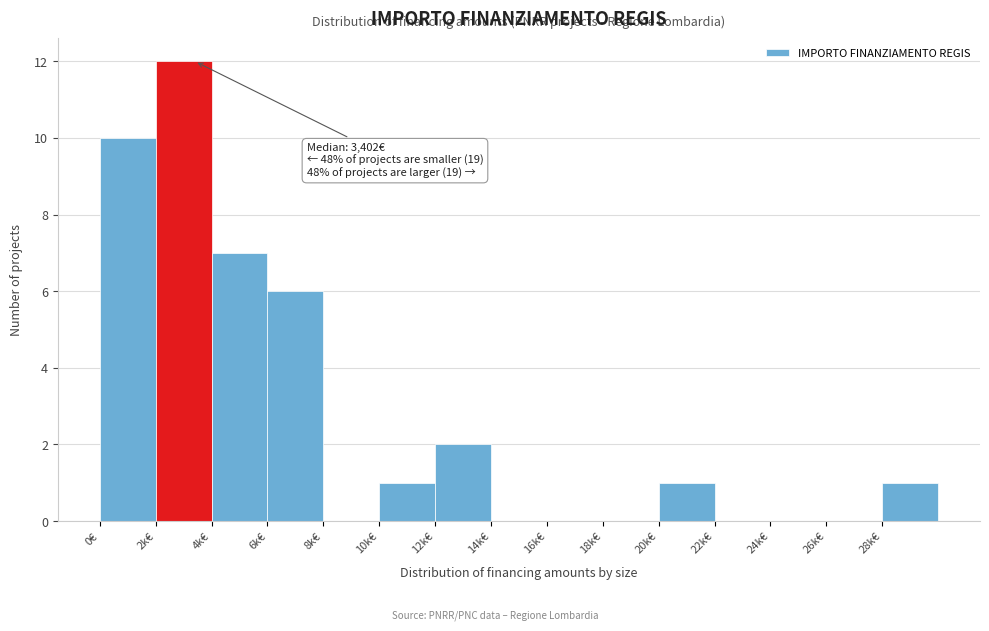

Reading right to left, transcribe all the data shown in this chart.

28k€=1	26k€=0	24k€=0	22k€=0	20k€=1	18k€=0	16k€=0	14k€=0	12k€=2	10k€=1	8k€=0	6k€=6	4k€=7	2k€=12	0€=10